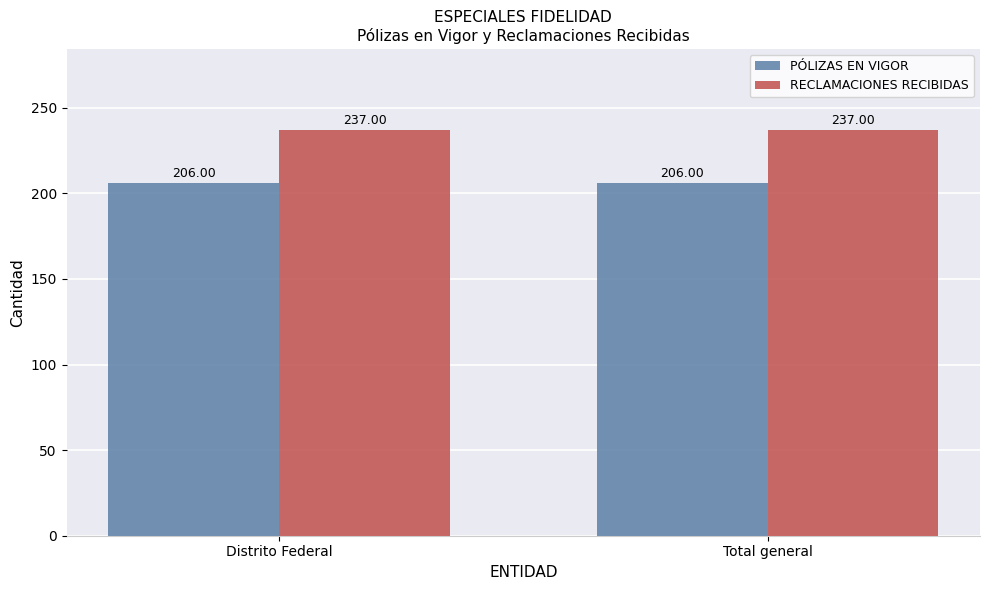

Rank the series by their average value, from highest to lowest.

RECLAMACIONES RECIBIDAS, PÓLIZAS EN VIGOR